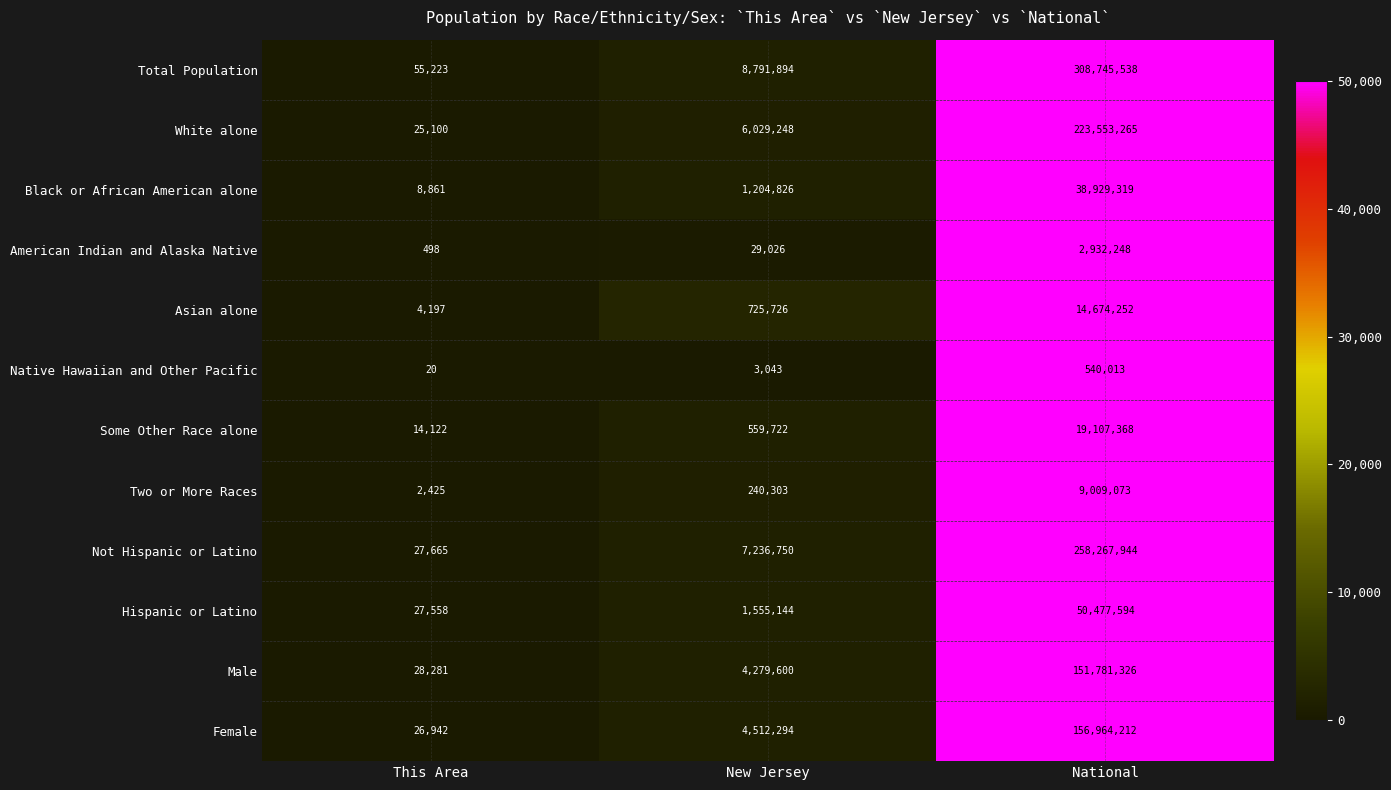

What is the average value of the Female series?

53834483